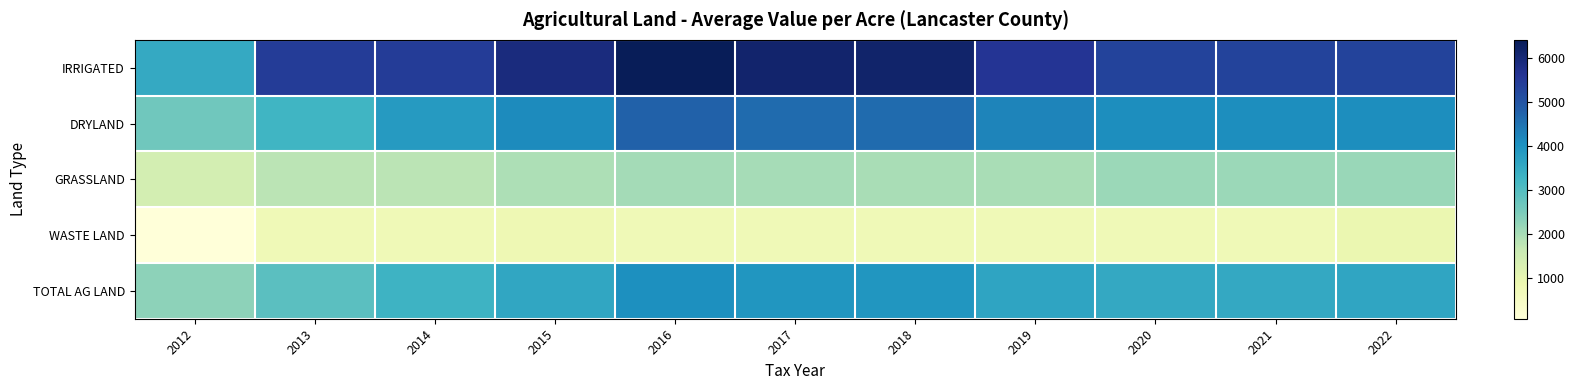

Which series has the largest range (max minus min)?

IRRIGATED